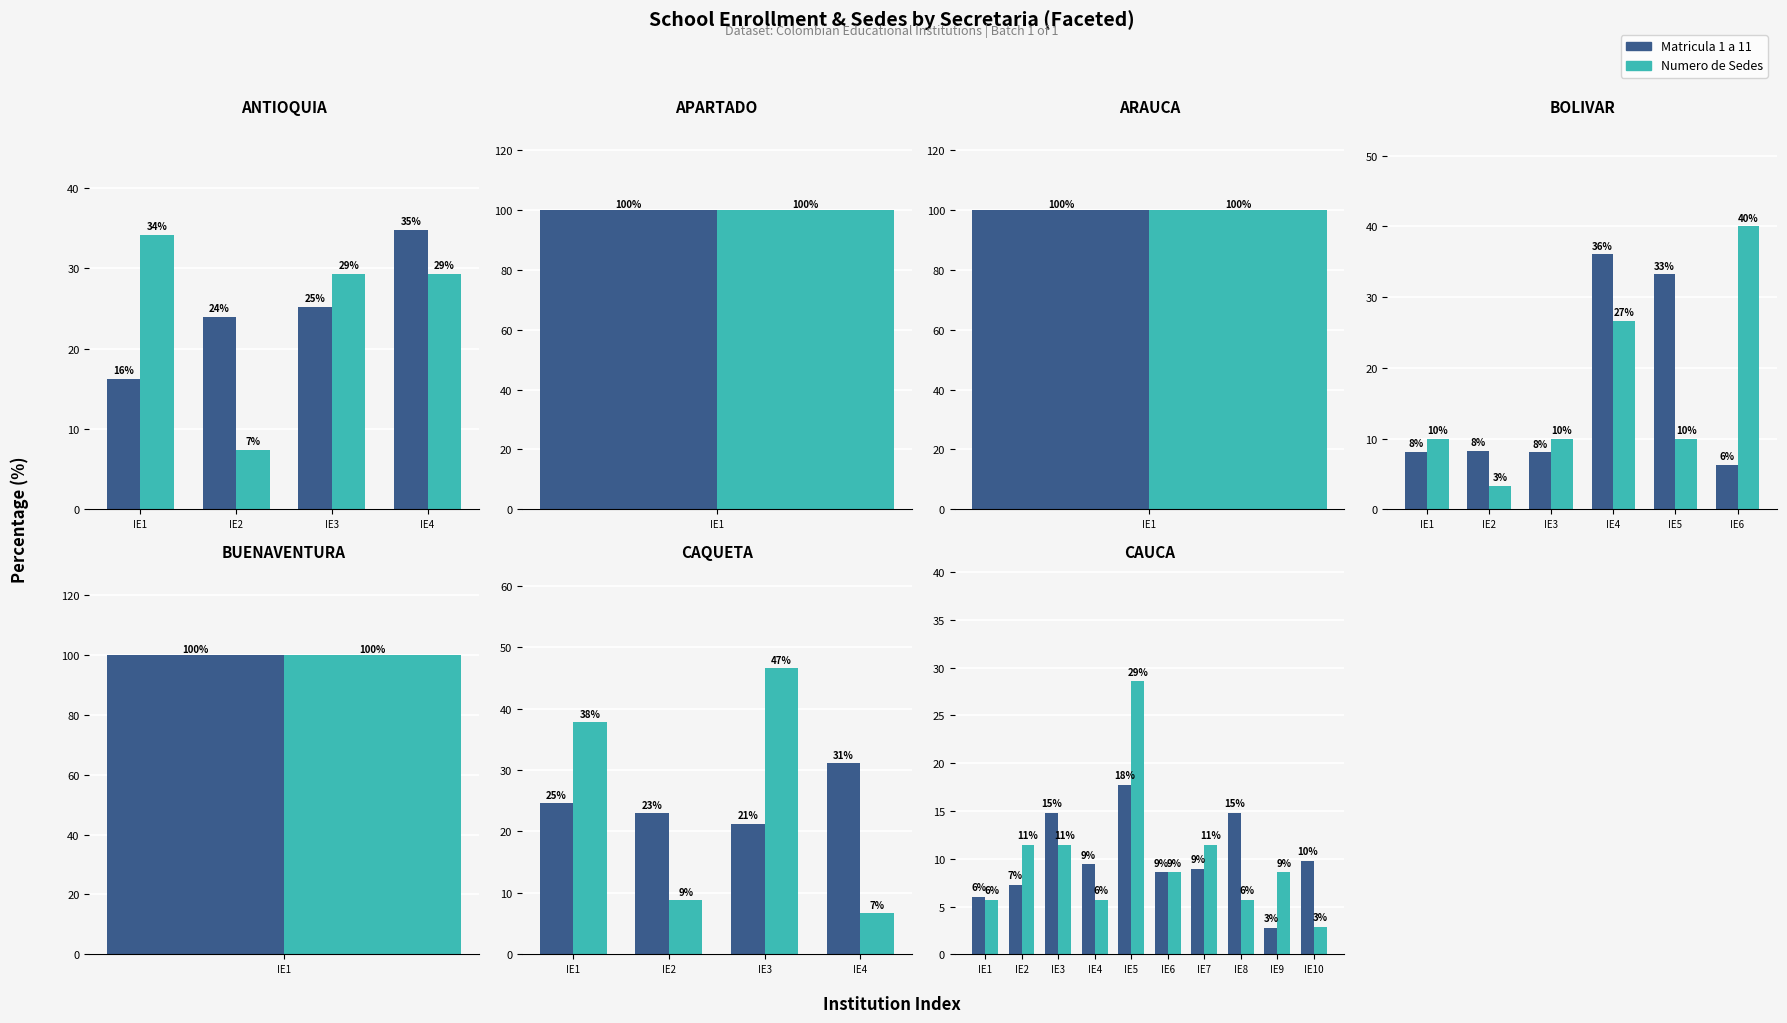

What is the value of the Matricula 1 a 11 bar at the 8th from the left?

14.8